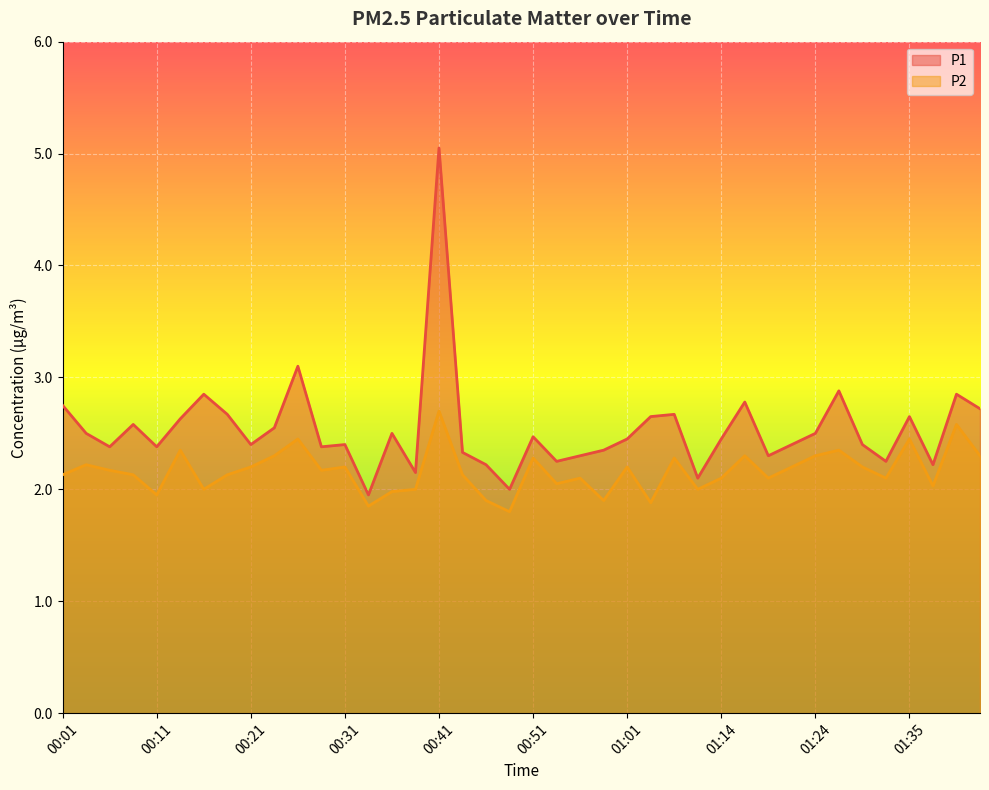

Rank the series by their maximum value, from highest to lowest.

P1, P2